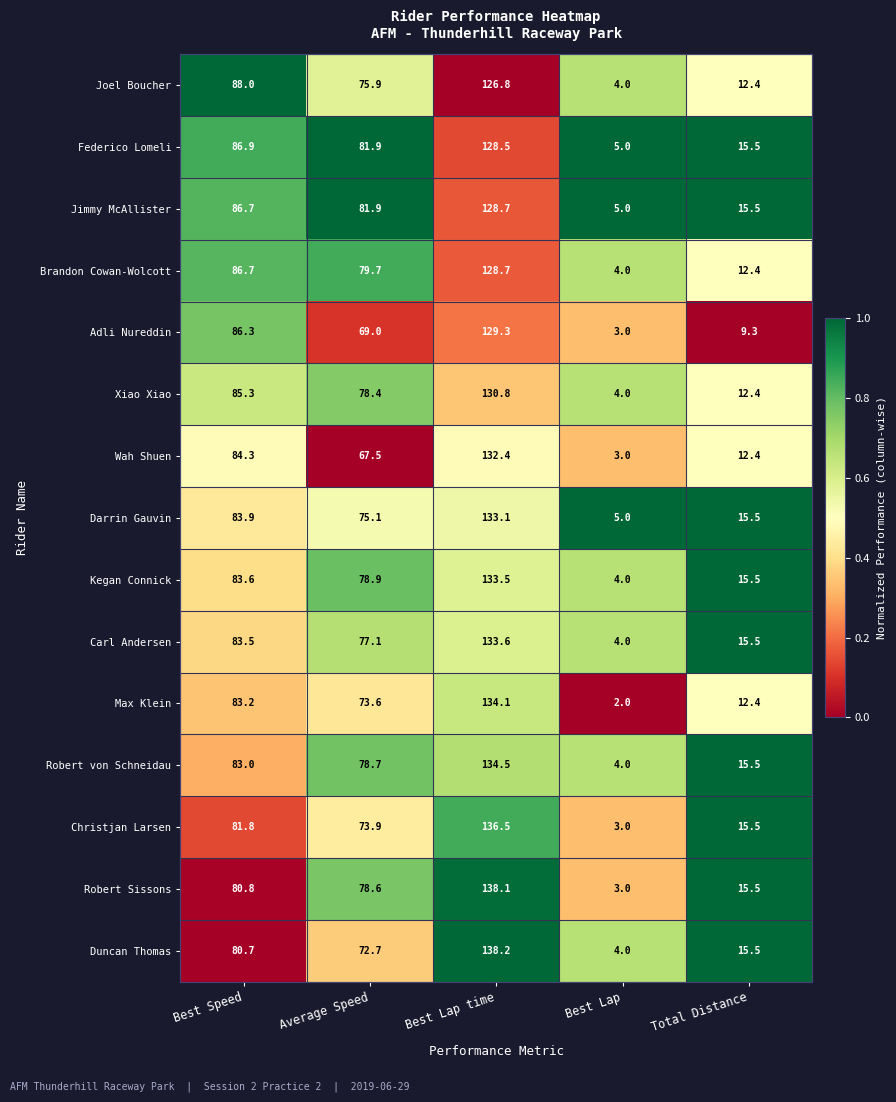

Is it true that Adli Nureddin equals 14.9 at Total Distance?

False